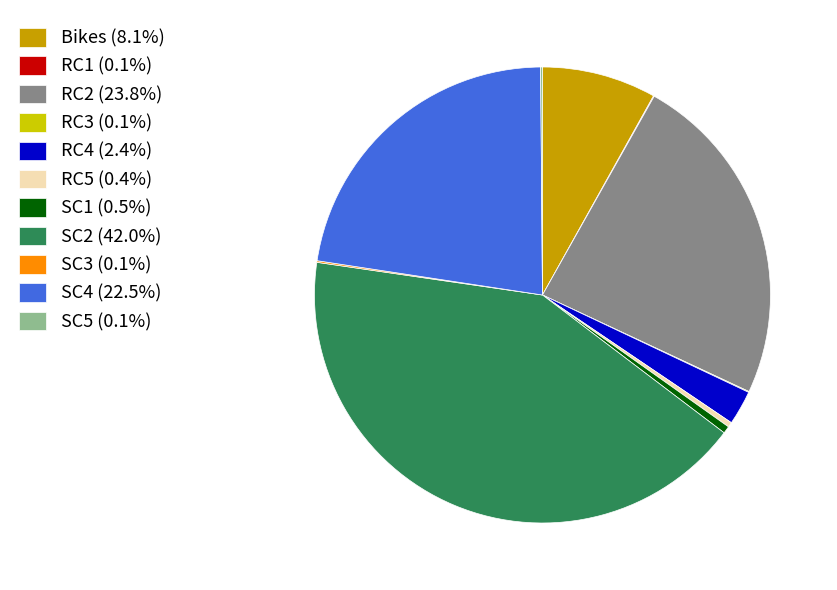

Does any single category account for the majority?

No